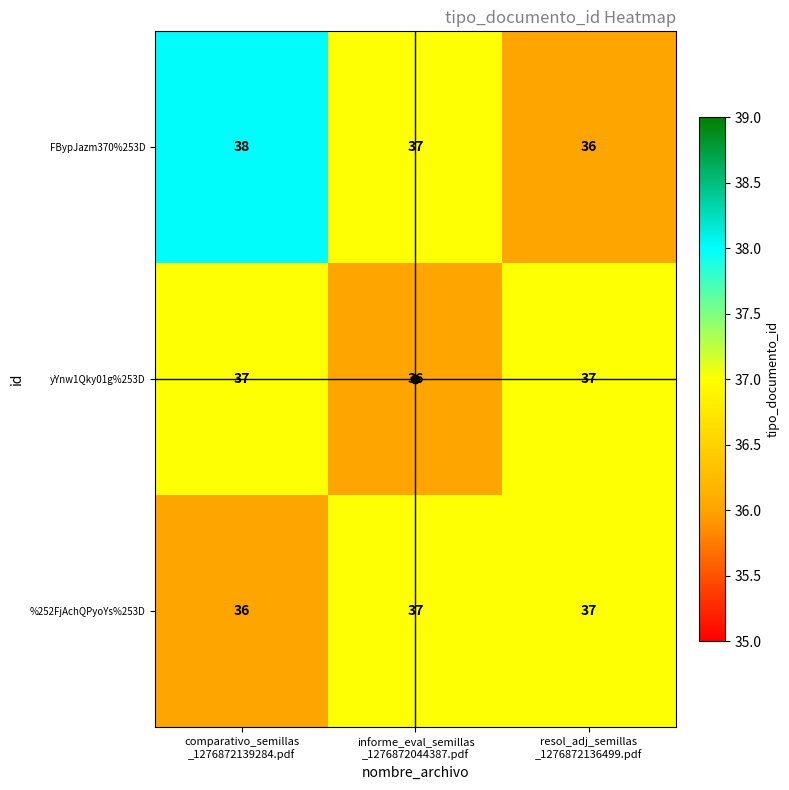

At which category is the sum across all series the highest?

comparativo_semillas
_1276872139284.pdf